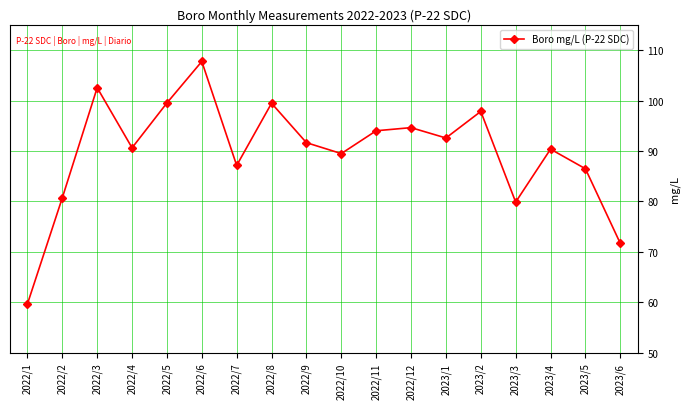

True or false: there are more than 1 points higher than both neighbors.

True